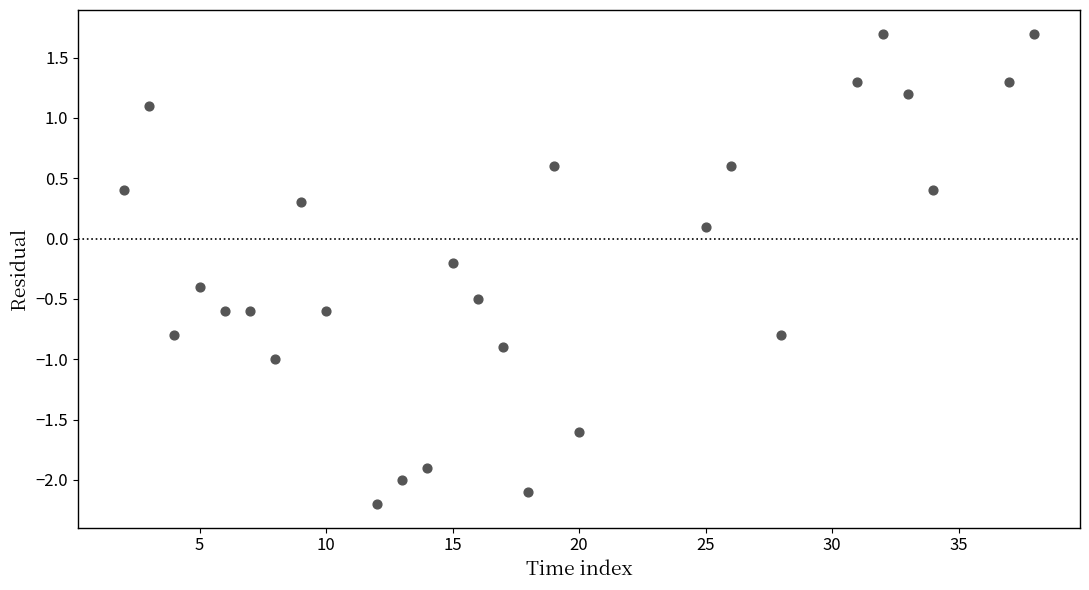

What is the range of X values (max minus min)?

36.0